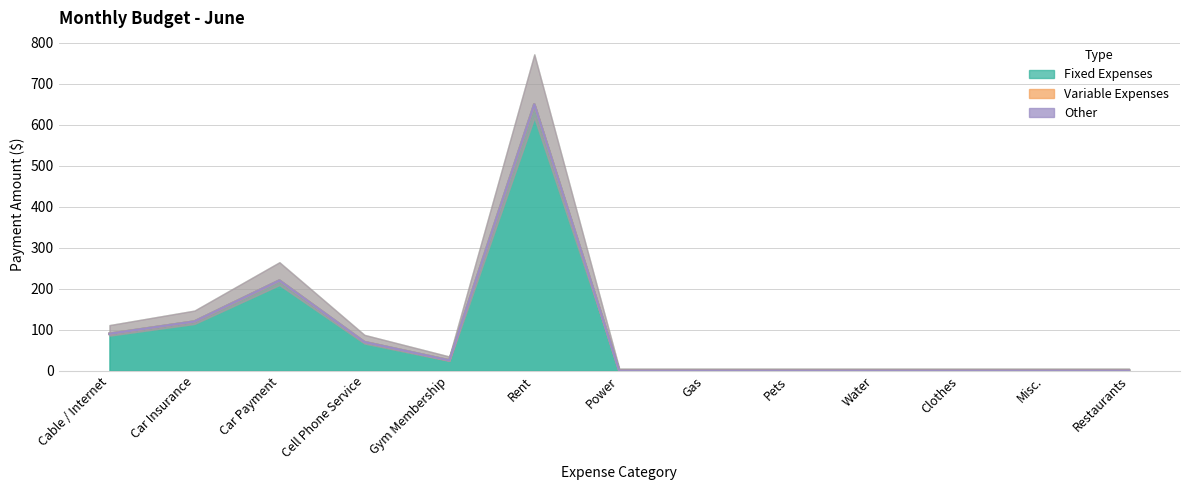

Rank the series at Car Payment from highest to lowest value.

Fixed Expenses, Variable Expenses, Other